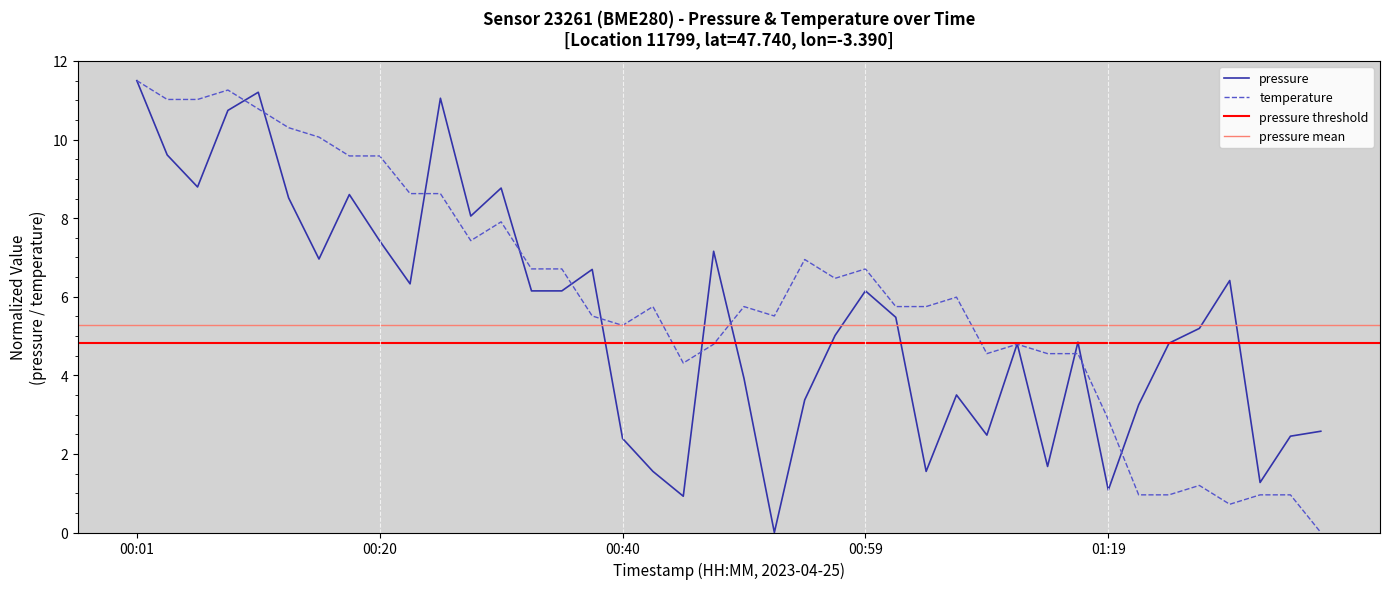

What is the total value across all series at 00:20?

17.0